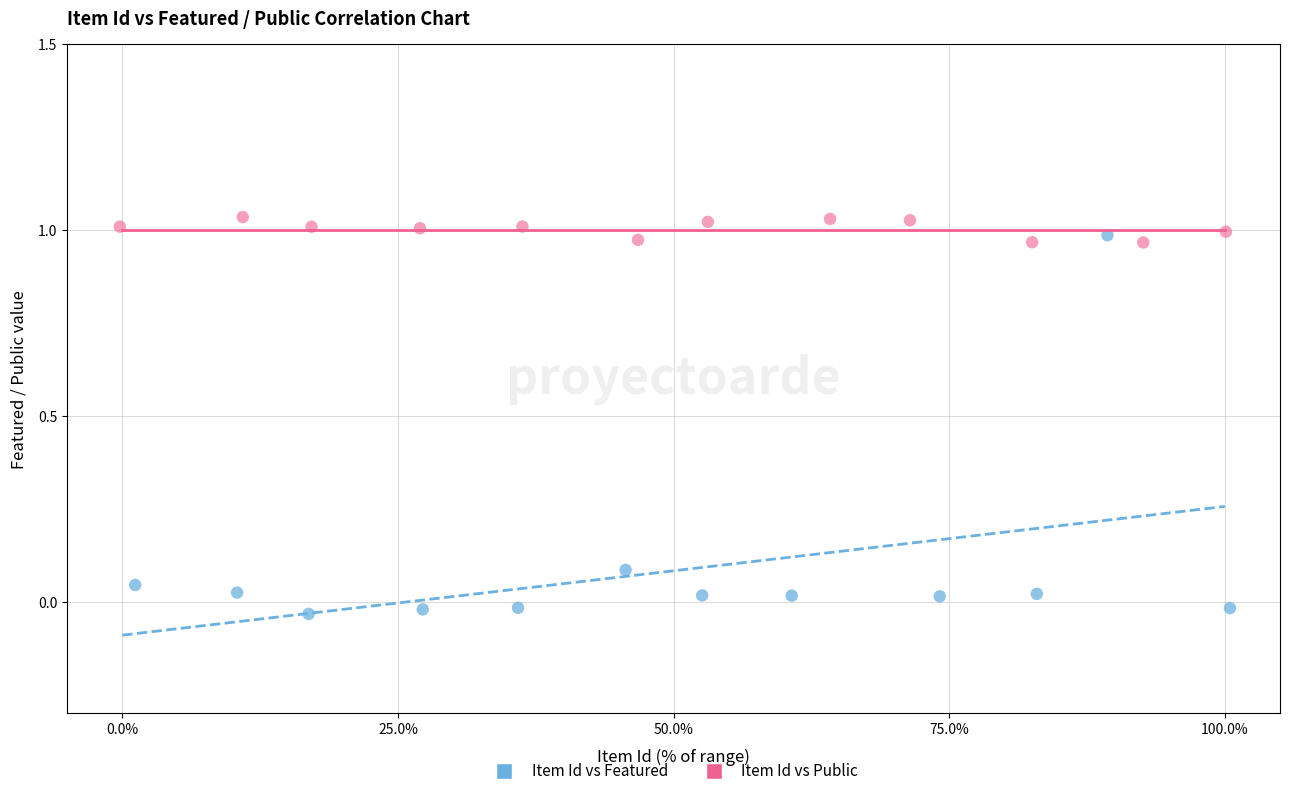

Which series contains the lowest Y value?

Item Id vs Featured